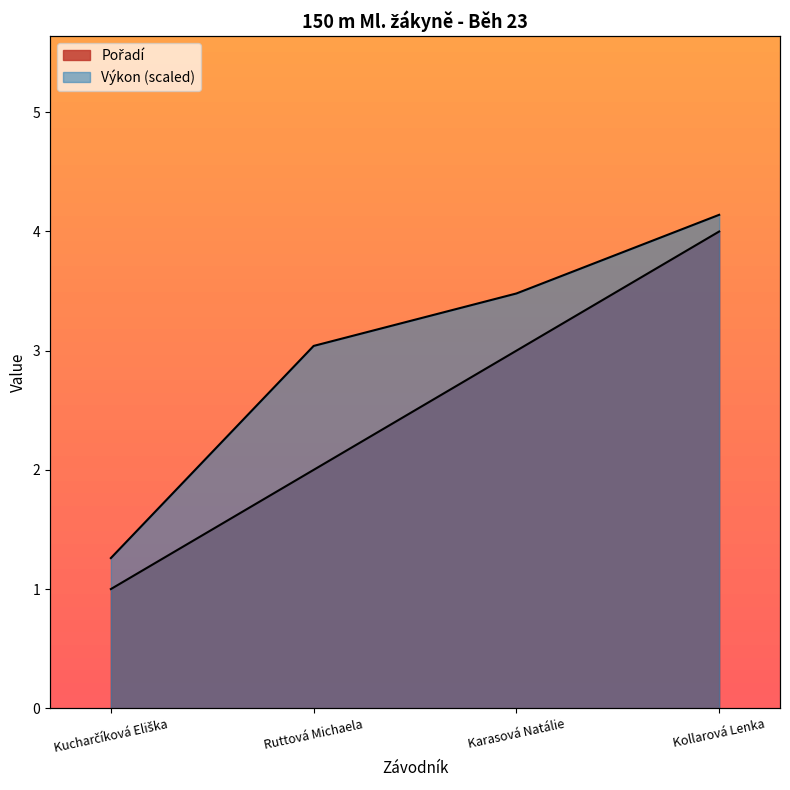

What are all the series names shown in the legend?

Pořadí, Výkon